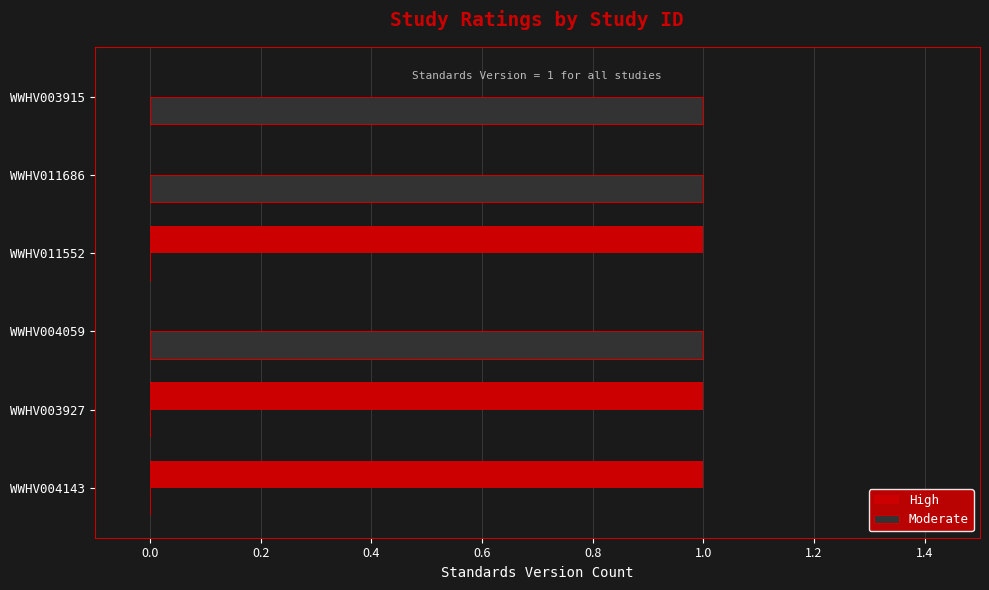

What are all the series names shown in the legend?

High, Moderate